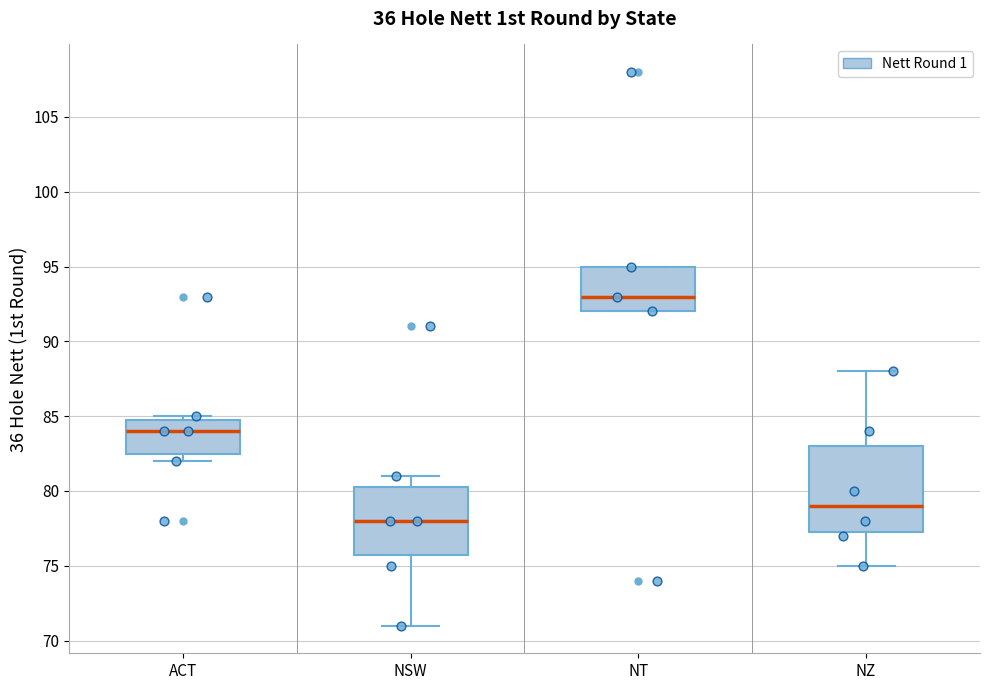

Where does the lower whisker of the box for NZ end on the y-axis? The values are not printed on the chart, so give them approximately, as read against the axis.

75.0